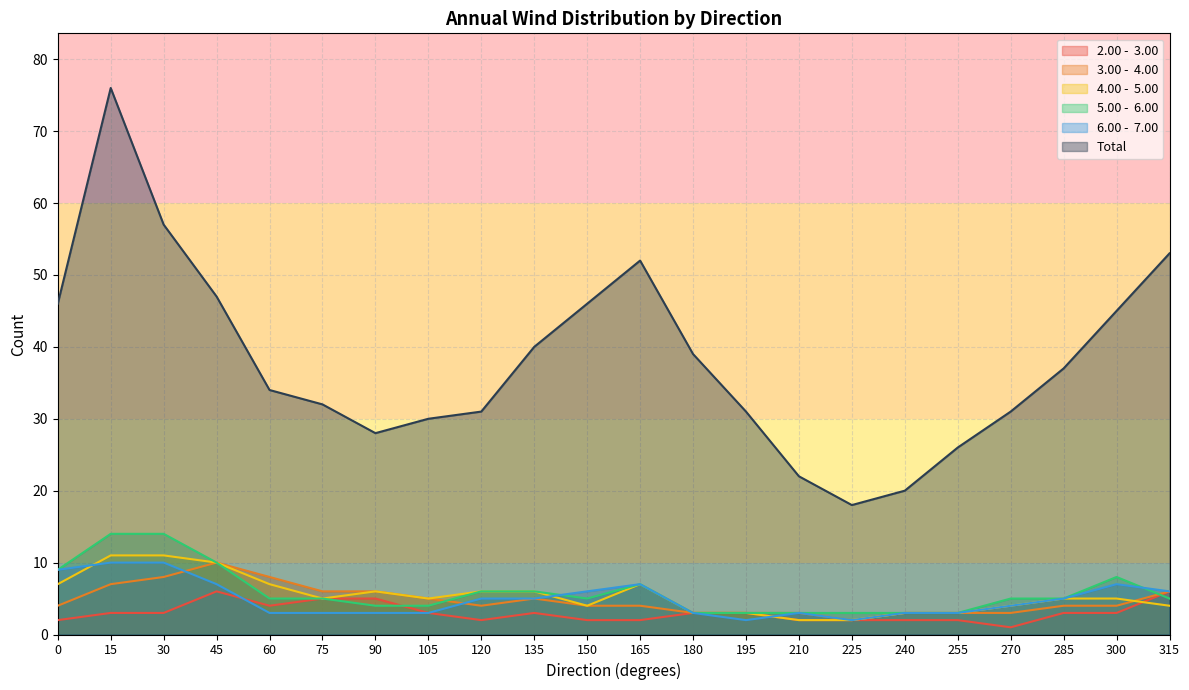

What is the approximate value of Total at 210?

22